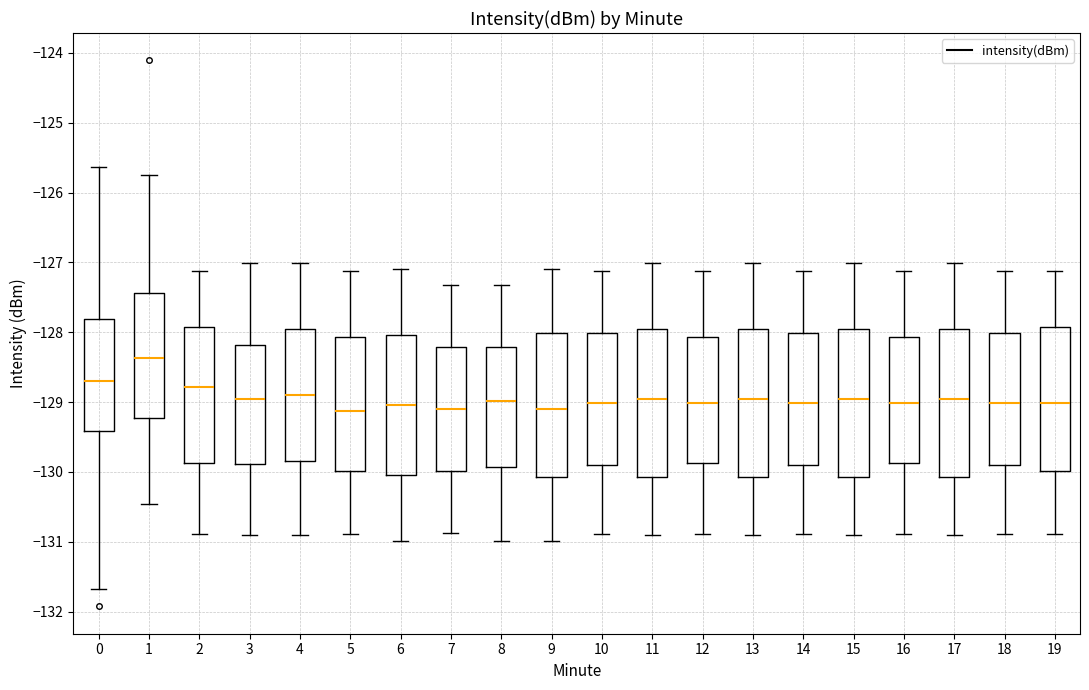

Where does the upper whisker of the box at x = 19 end on the y-axis? The values are not printed on the chart, so give them approximately, as read against the axis.

-127.1